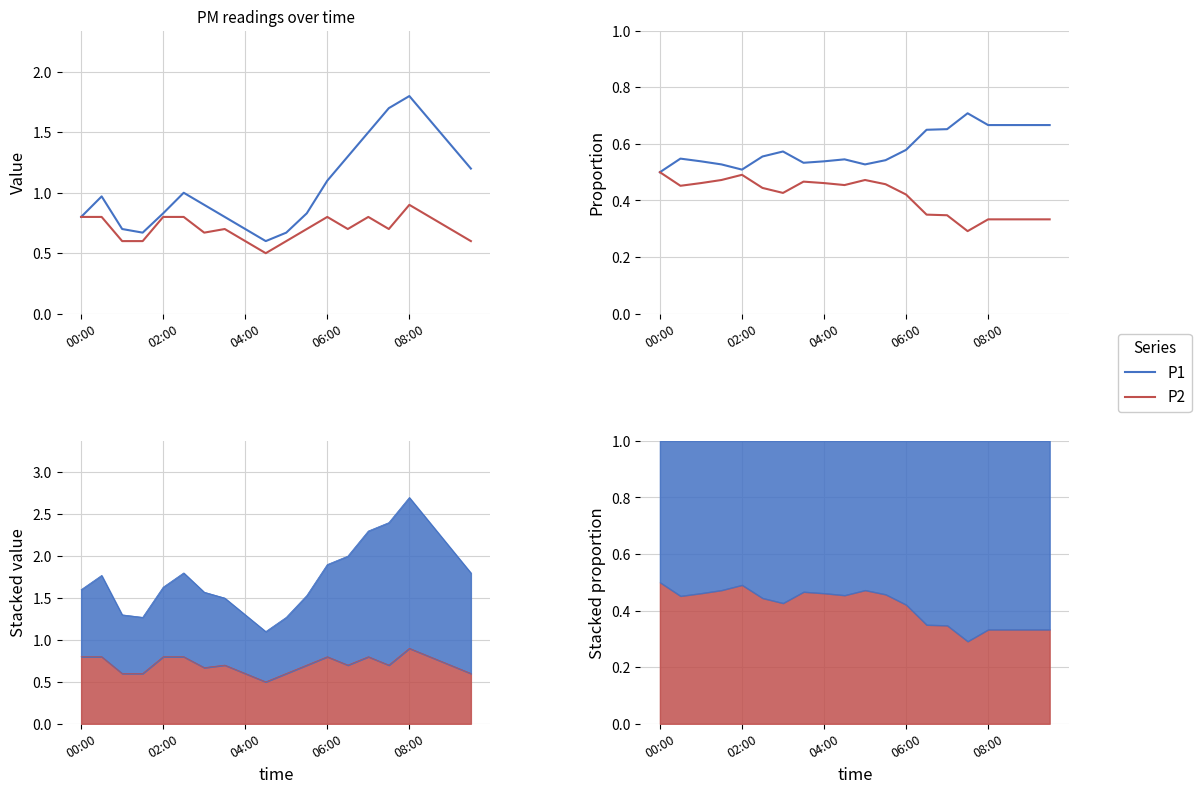

Is the value of P1 at 00:00 greater than the value of P2 at 06:00?

Yes